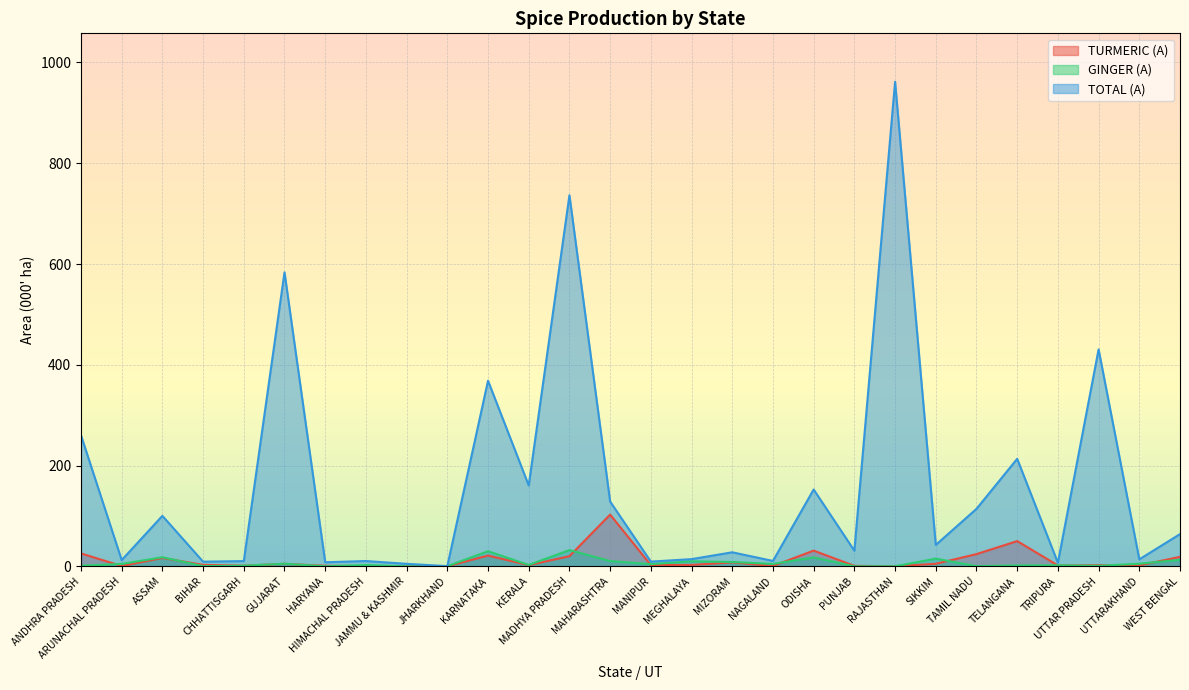

True or false: TURMERIC (A) and TOTAL (A) intersect in this chart.

False